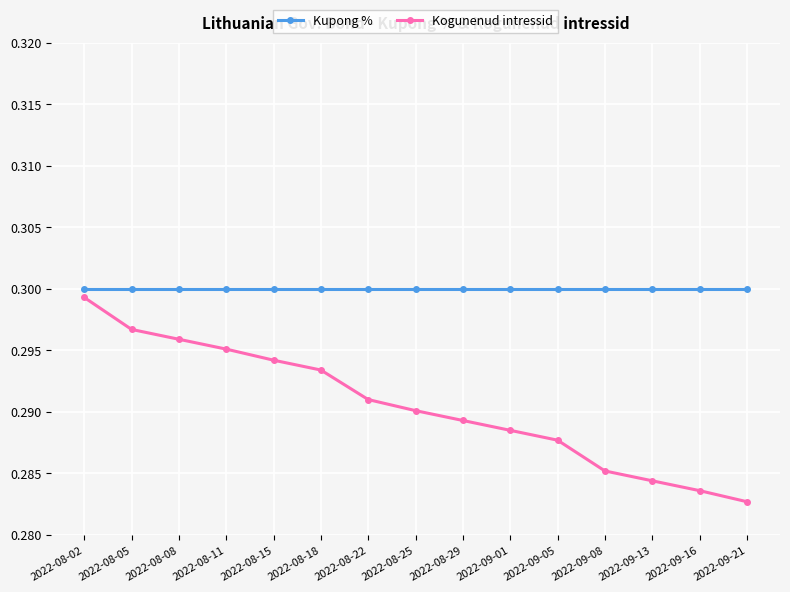

True or false: Kogunenud intressid has more than 1 interior local peaks.

False